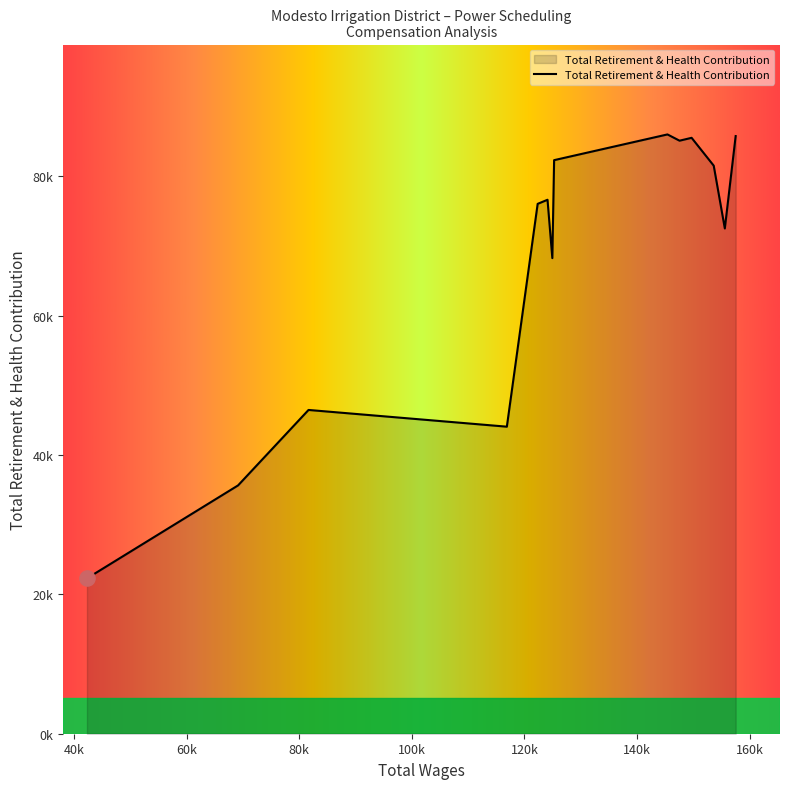

Does the chart have visible grid lines?

No